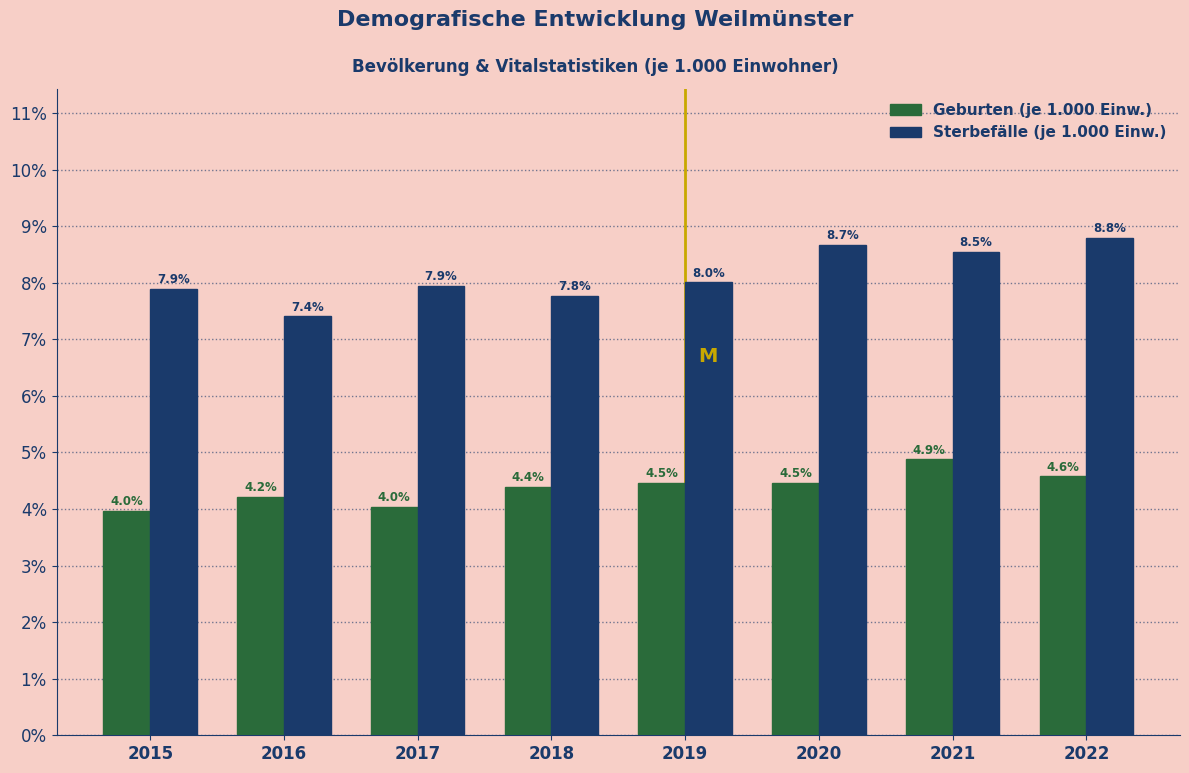

Reading left to right, transcribe all the data shown in this chart.

Geburten: 4.0	4.2	4.0	4.4	4.5	4.5	4.9	4.6
Sterbefälle: 7.9	7.4	7.9	7.8	8.0	8.7	8.5	8.8